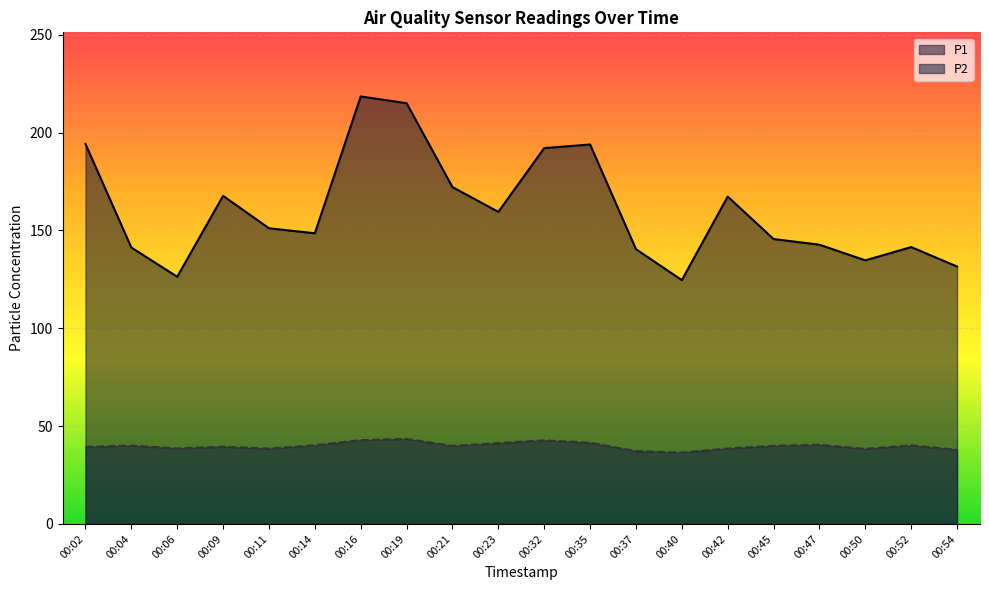

Rank the series at 00:19 from lowest to highest value.

P2, P1